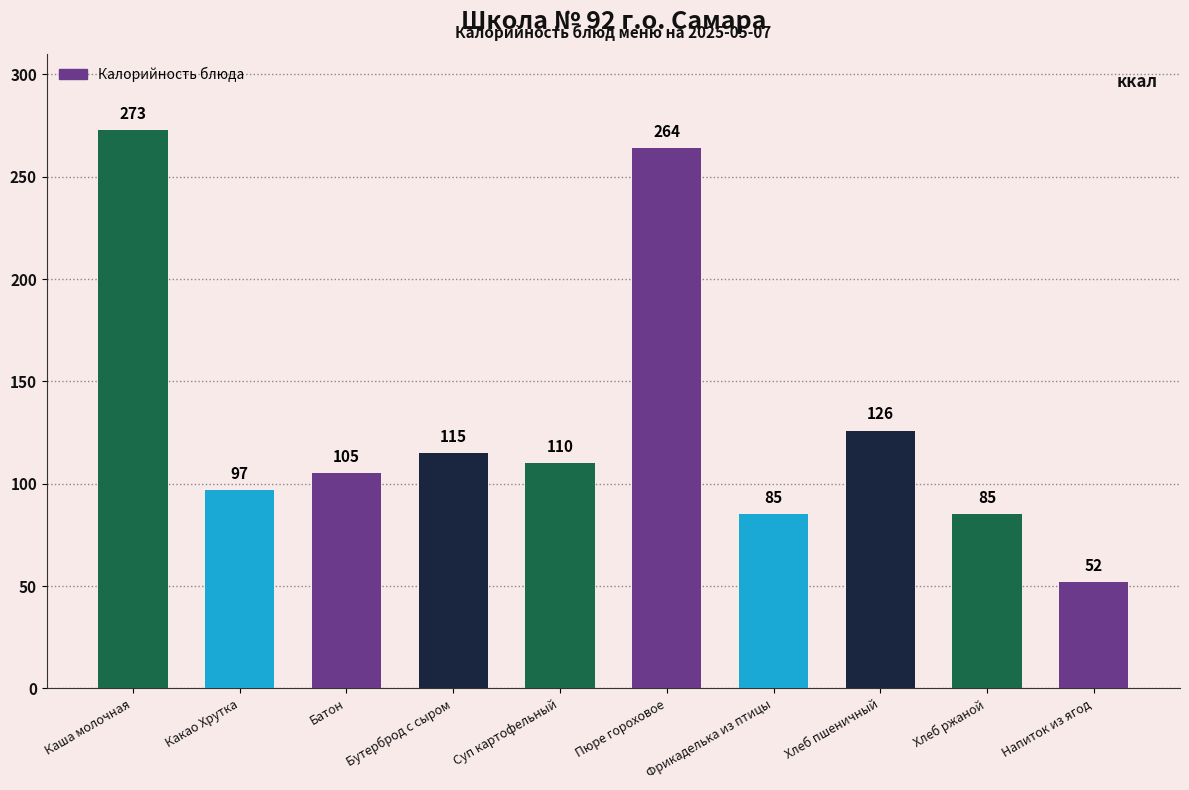

Which label corresponds to the largest value in the chart?

Каша молочная